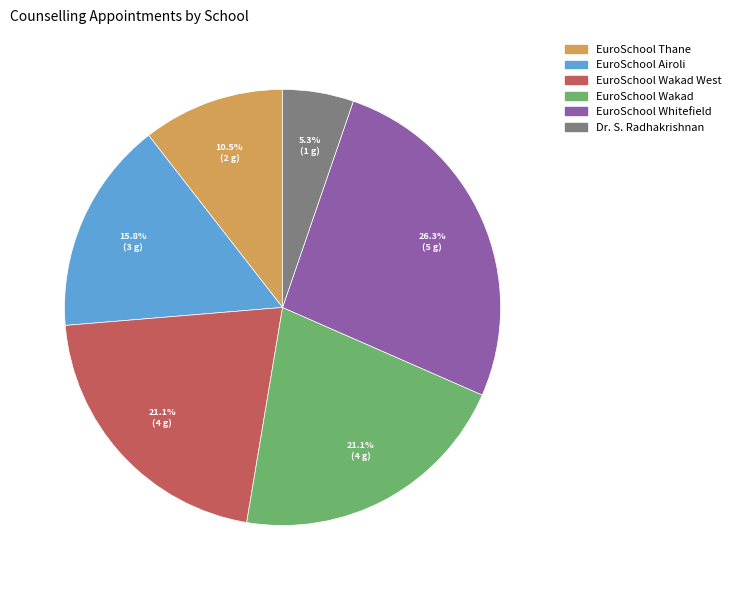

Is there any slice that represents more than half of the pie?

No